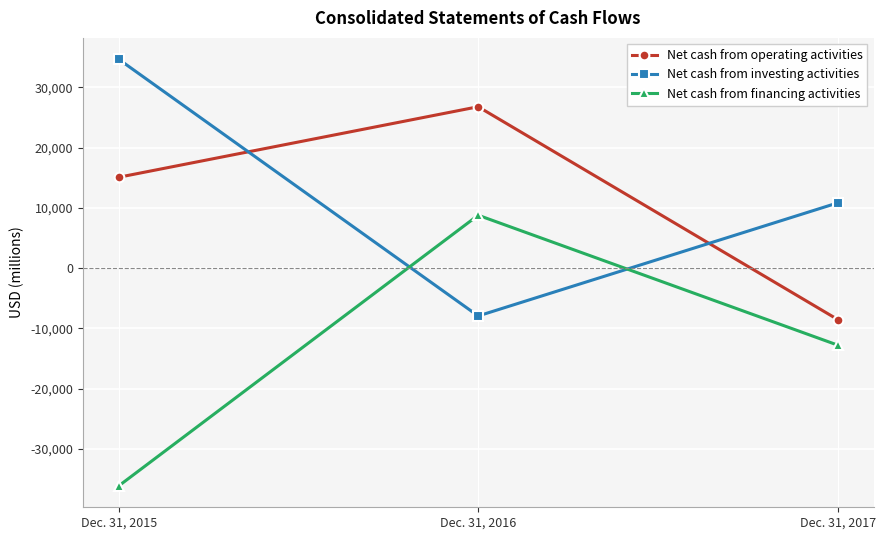

Reading left to right, what are all the values shown in this chart?

Net cash from operating activities: 15068	26775	-8542
Net cash from investing activities: 34661	-7953	10814
Net cash from financing activities: -36168	8767	-12791